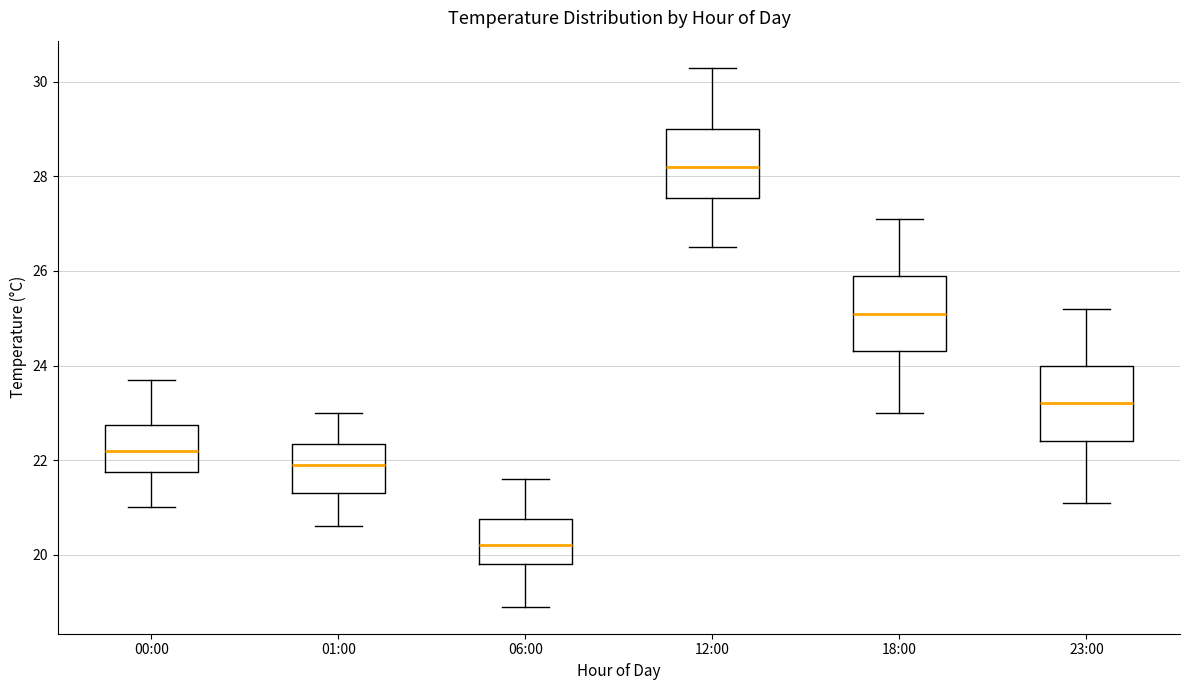

Where does the lower whisker of the box for 12:00 end on the y-axis? The values are not printed on the chart, so give them approximately, as read against the axis.

26.6